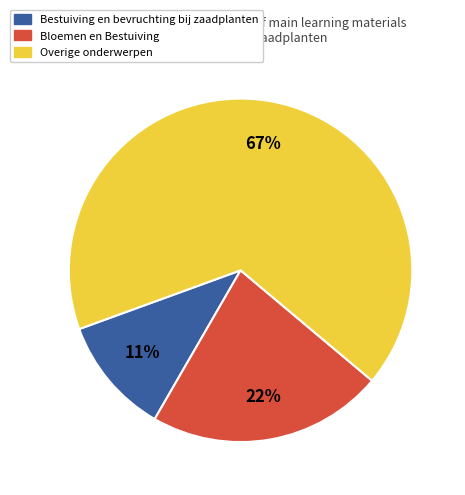

Rank the categories by value from lowest to highest.

Bestuiving en bevruchting bij zaadplanten, Bloemen en Bestuiving, Overige onderwerpen